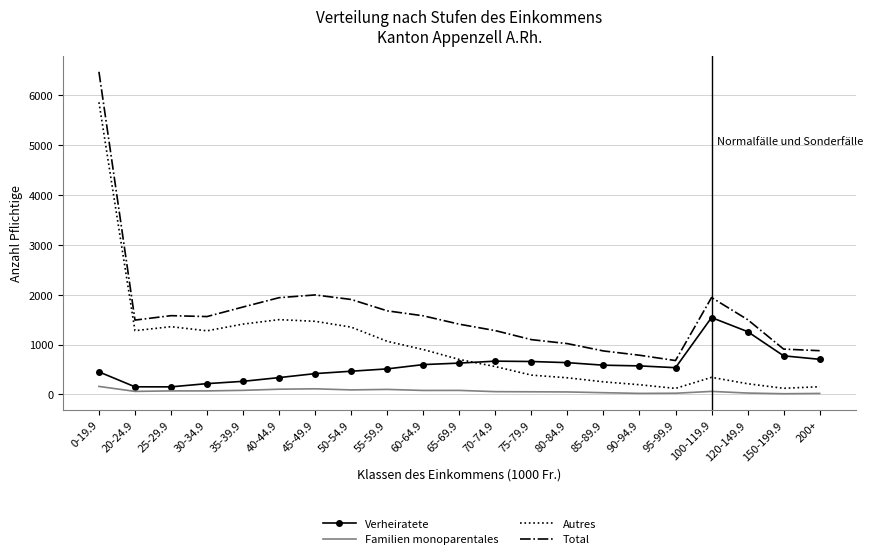

Is it true that Total equals 1580 at 25-29.9?

True